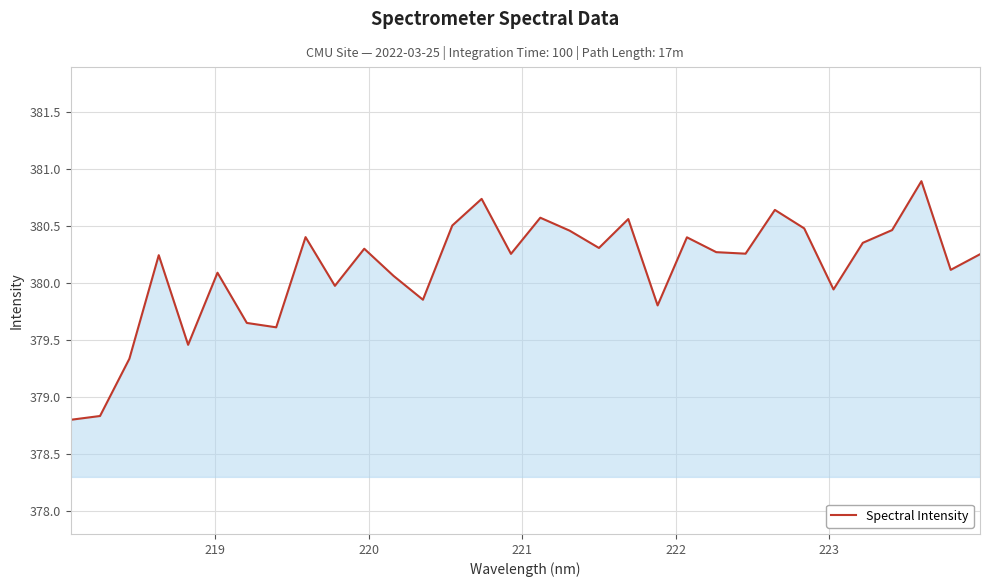

True or false: the data has more than 2 interior local peaks.

True